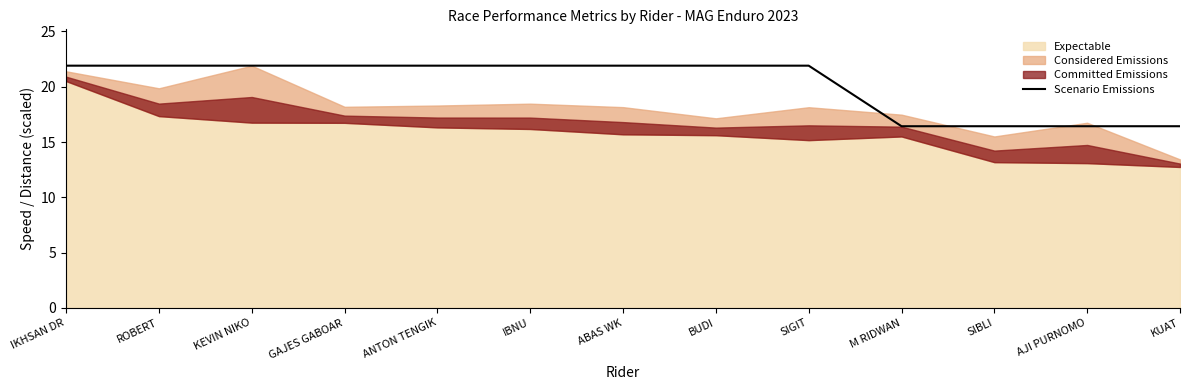

At which category does the chart reach its peak across all series?

IKHSAN DR